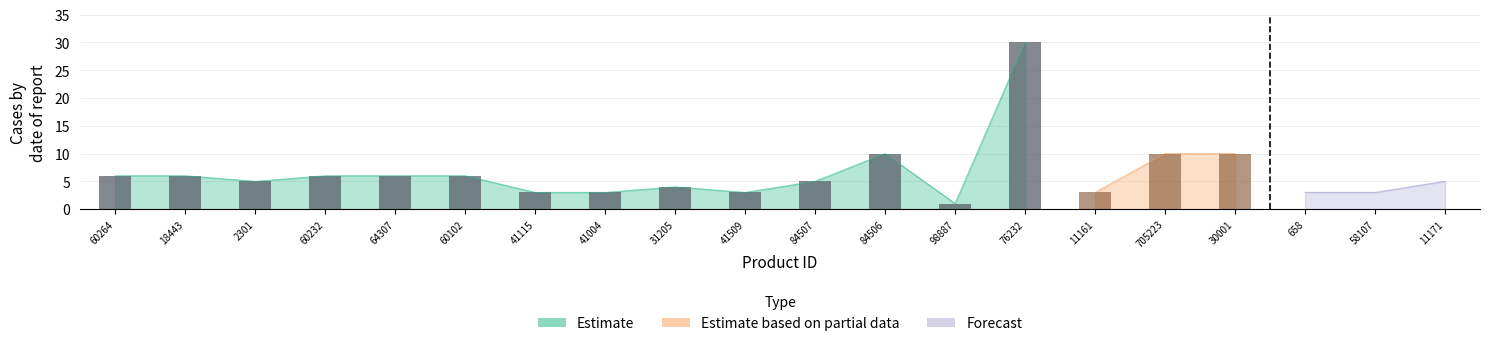

What is the difference between the Estimate based on partial data values at 60102 and 98887?

1